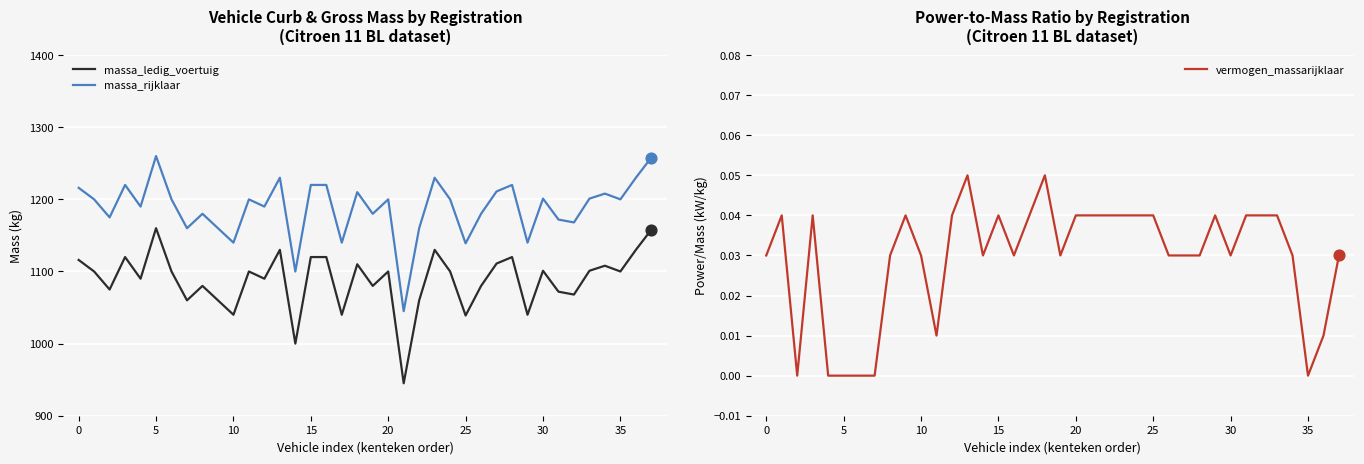

What is the total value across all series at 37?

2416.0